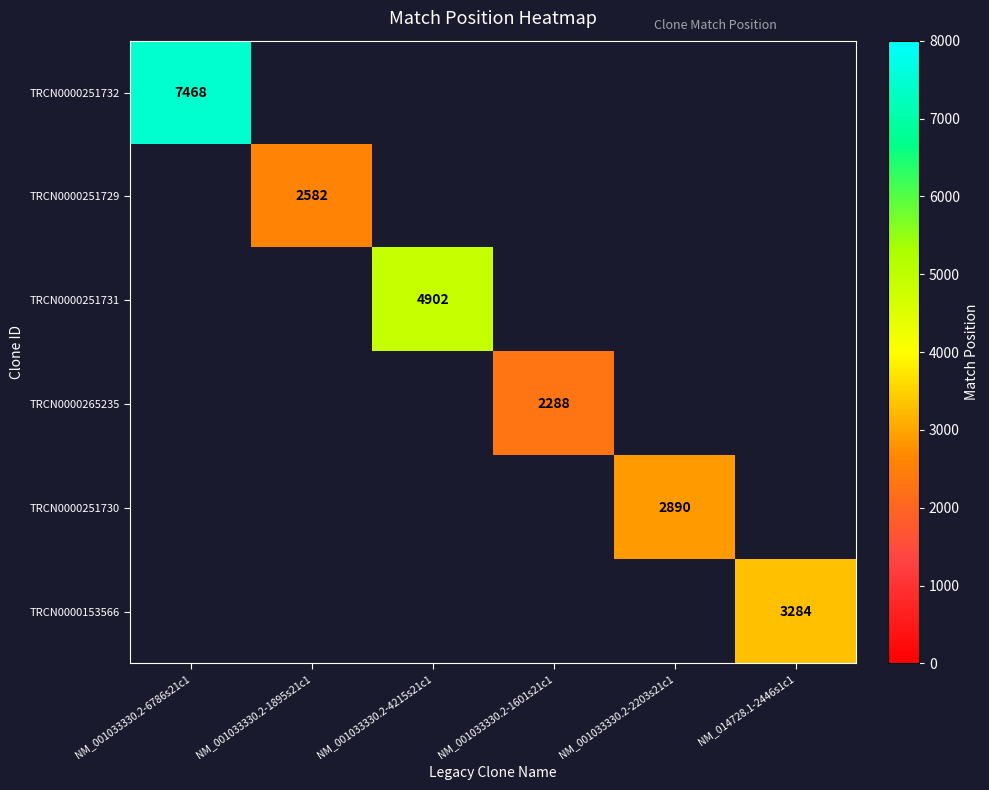

Is it true that TRCN0000265235 equals 2288 at NM_001033330.2-1601s21c1?

True